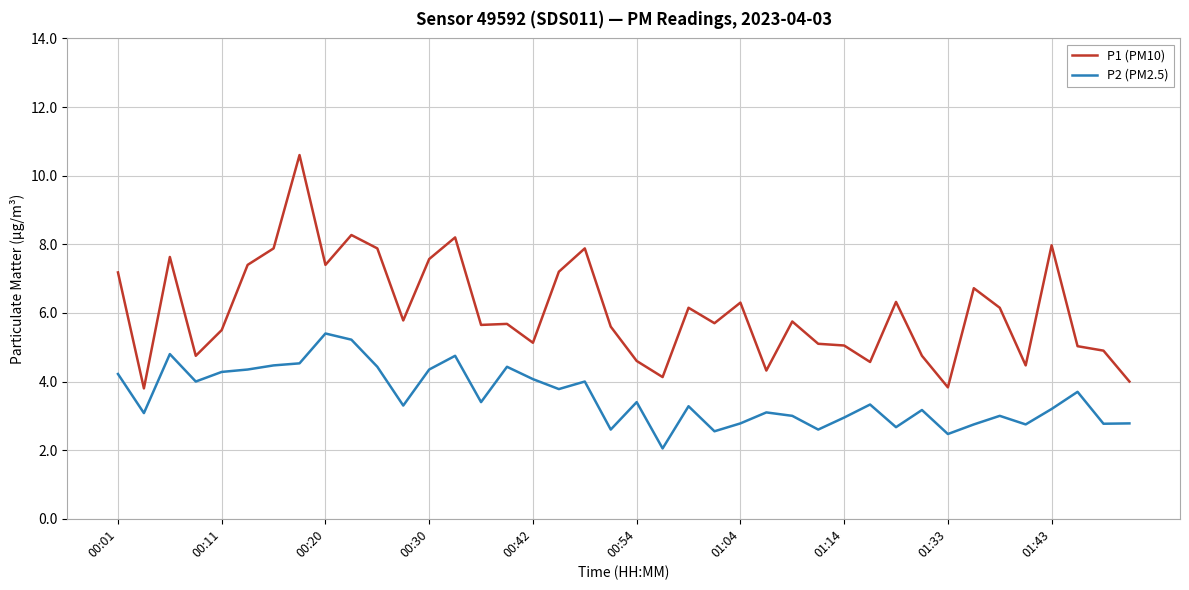

Which series has the largest total across all categories?

P1 (PM10)